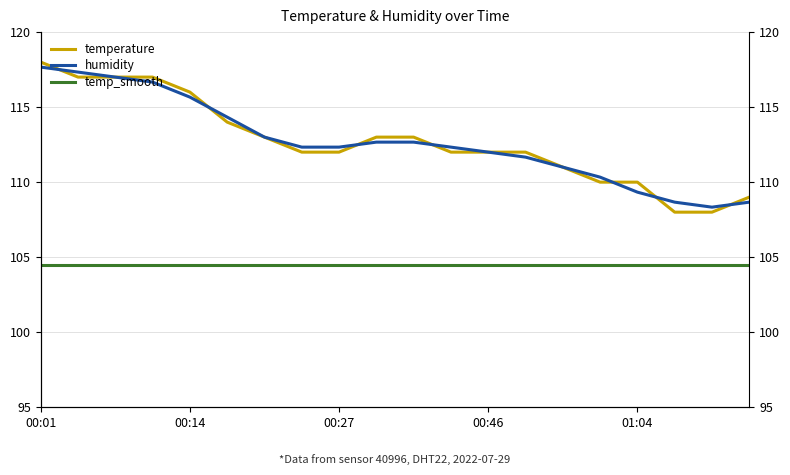

What is the total value across all series at 10?

330.2